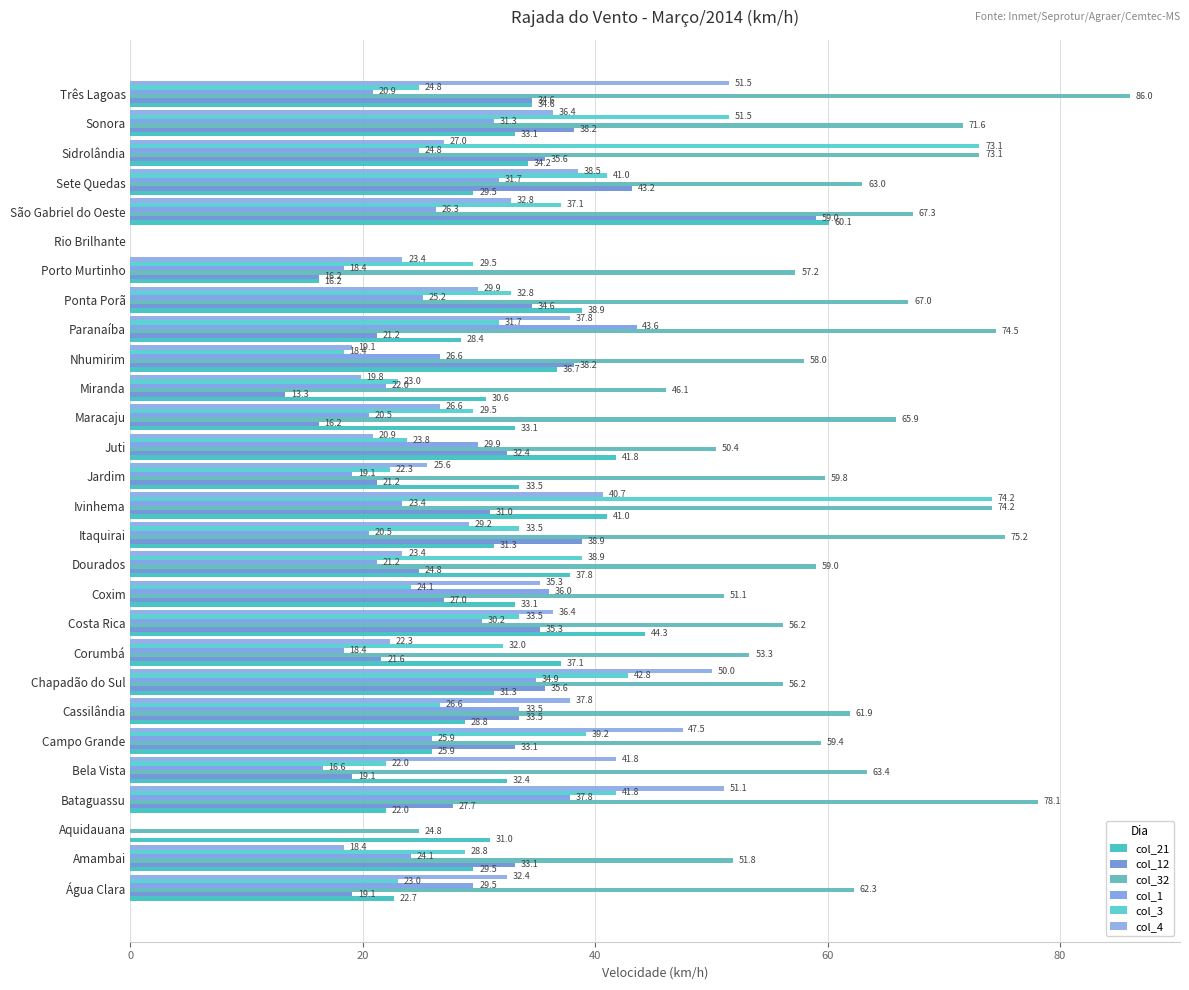

How many data points does each series have?

28